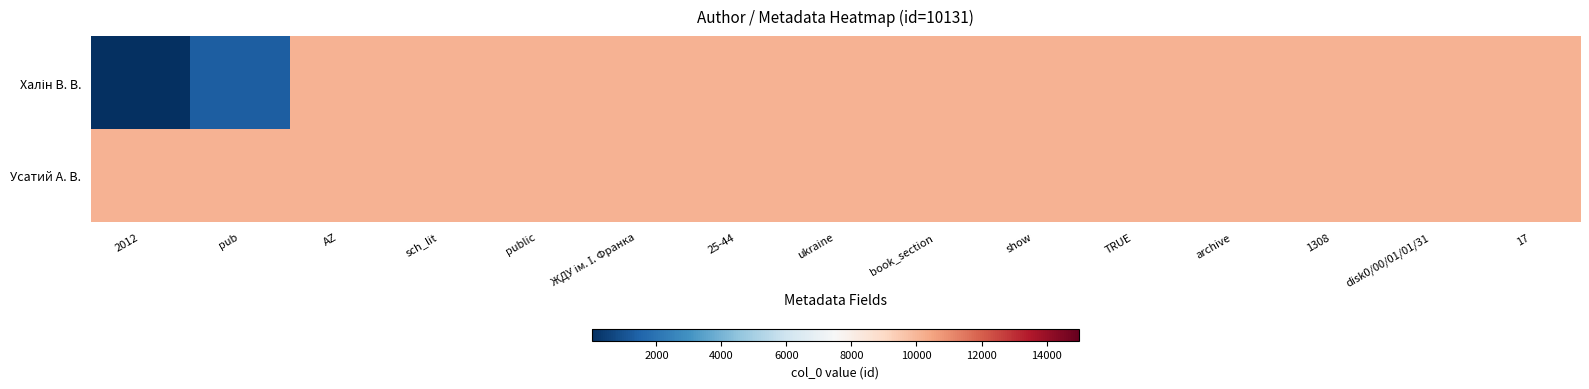

Which has a higher value, public or ЖДУ ім. І. Франка?

public